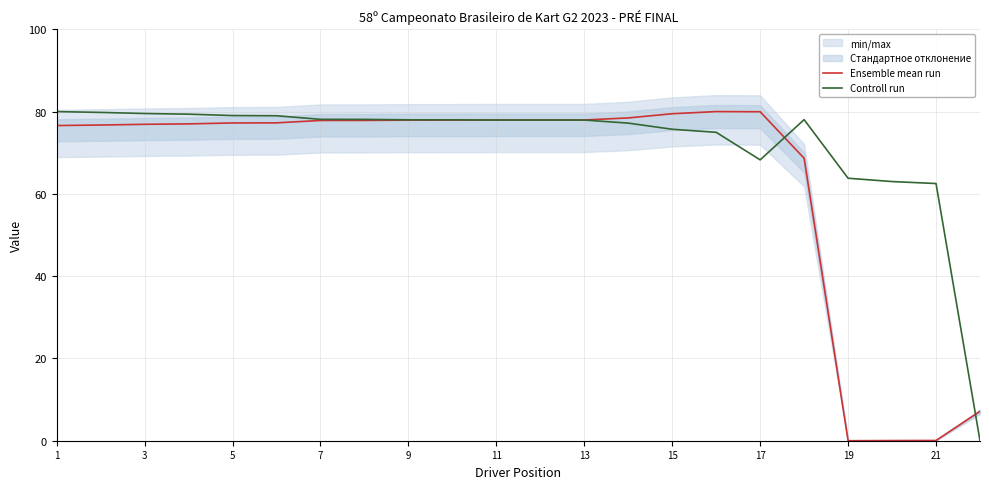

What is the highest value of the Controll run series?

80.0